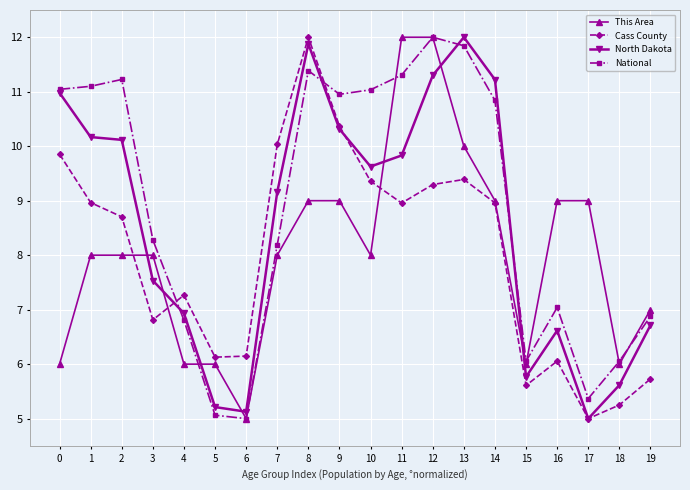

How many categories are shown in the chart?

20